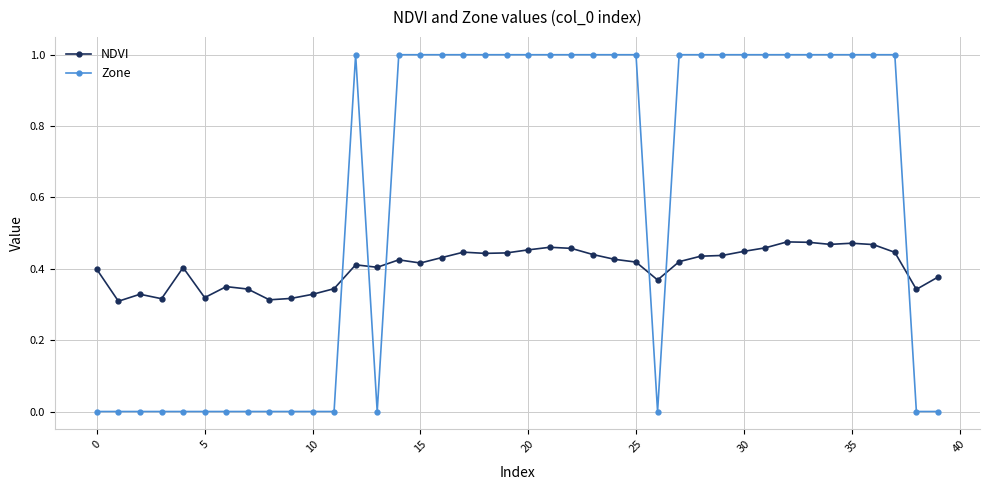

True or false: NDVI and Zone intersect in this chart.

True